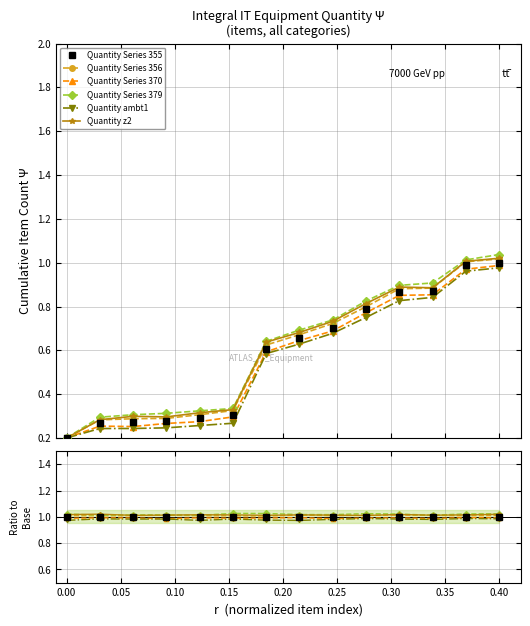

What is the maximum value shown in the chart?

1.0